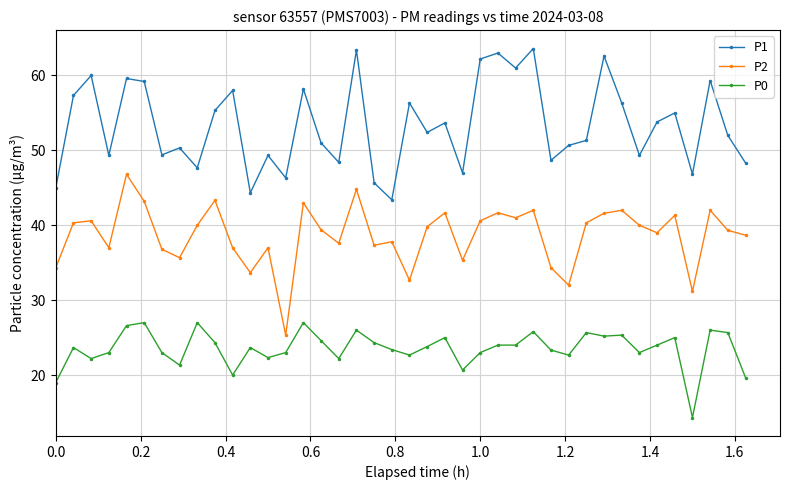

How many series are shown in this chart?

3